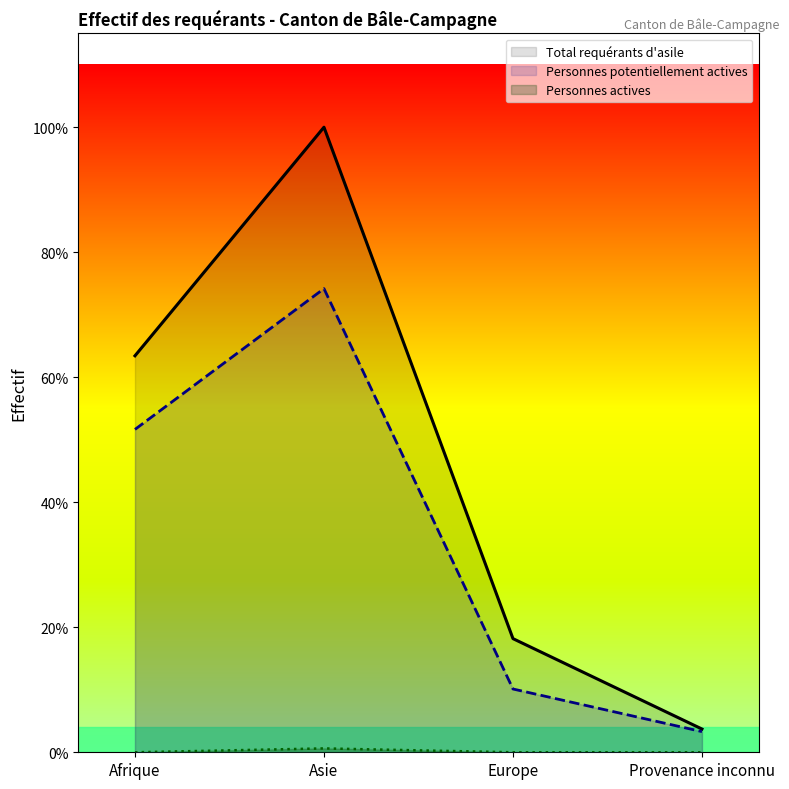

What is the highest value of the Total requérants d'asile series?

484